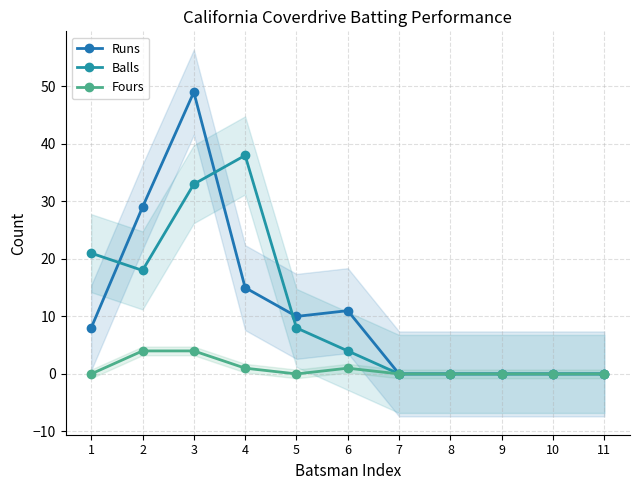

True or false: Fours and Balls intersect in this chart.

False